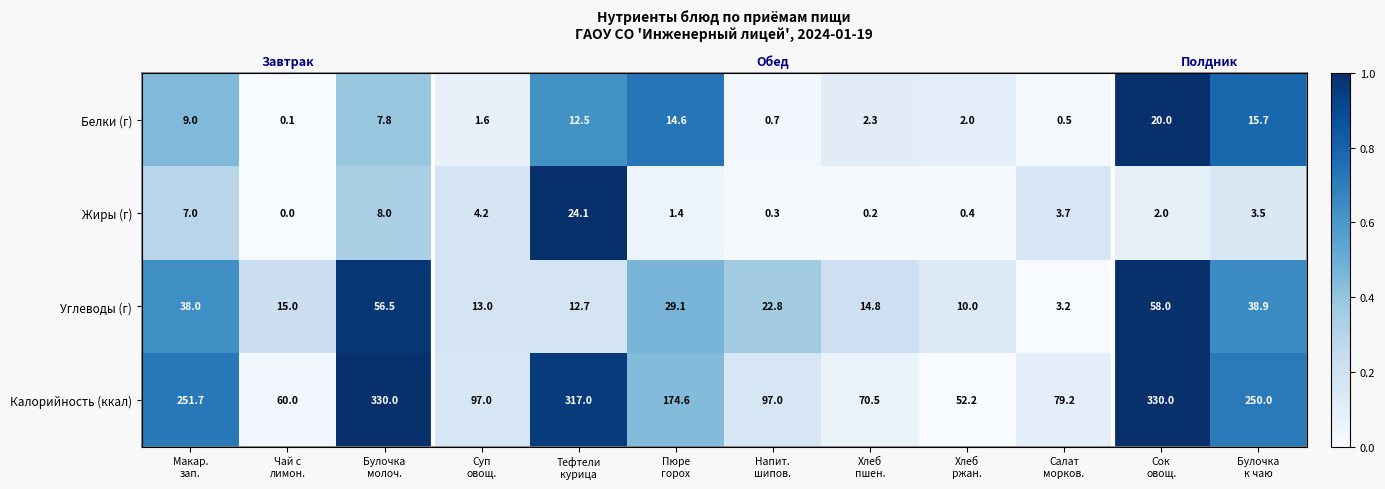

True or false: Белки (г) has a value of 0.0 at Напит. шипов..

False